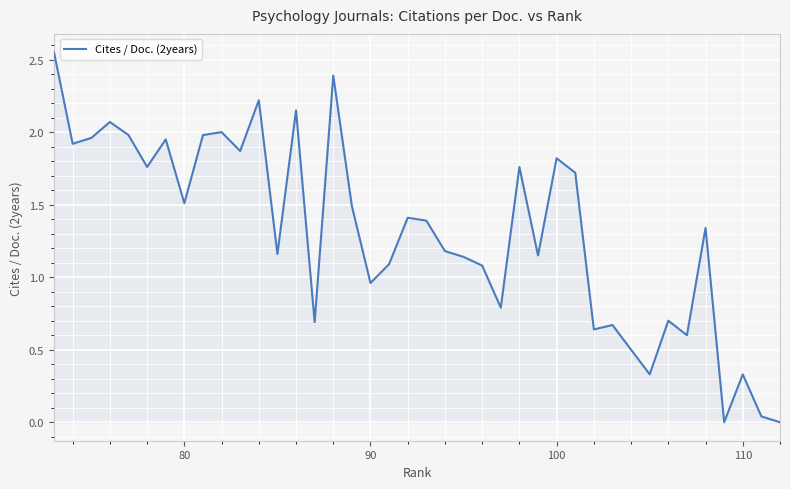

How many categories are shown in the chart?

40